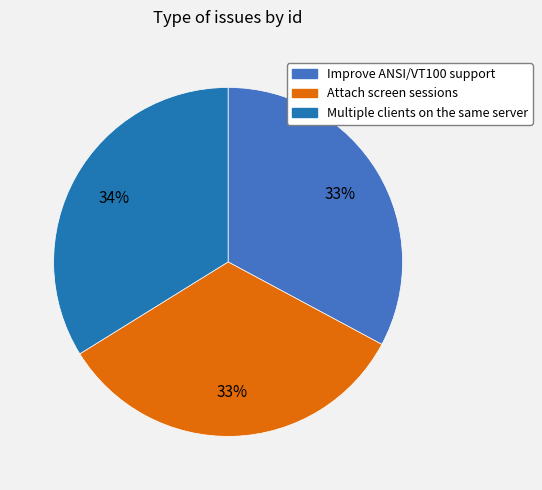

To the nearest percent, what percentage of the pie is Attach screen sessions?

33%